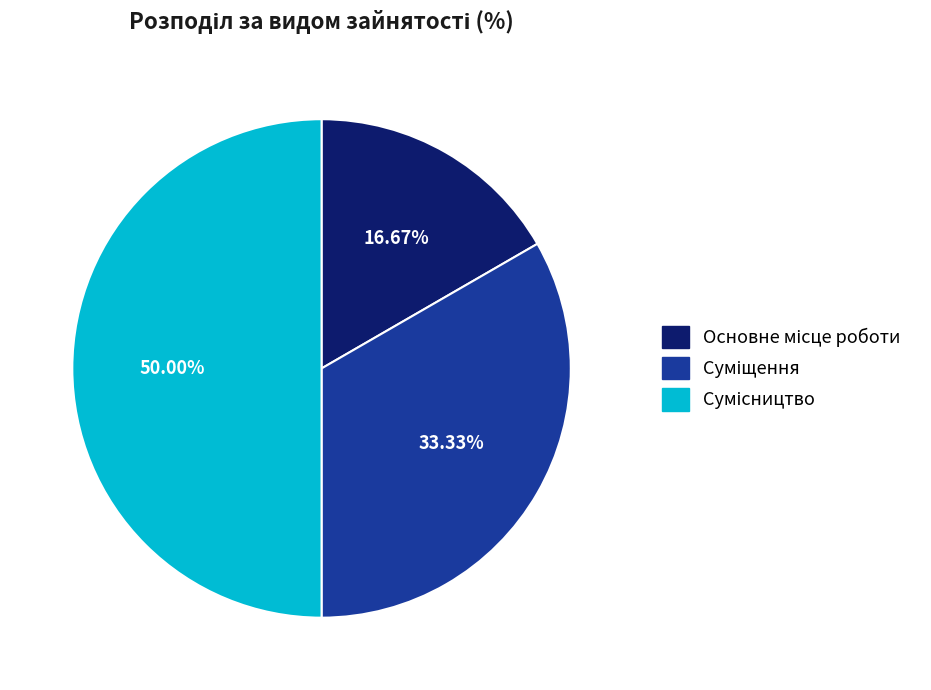

Does Сумісництво account for over 50% of the chart?

No